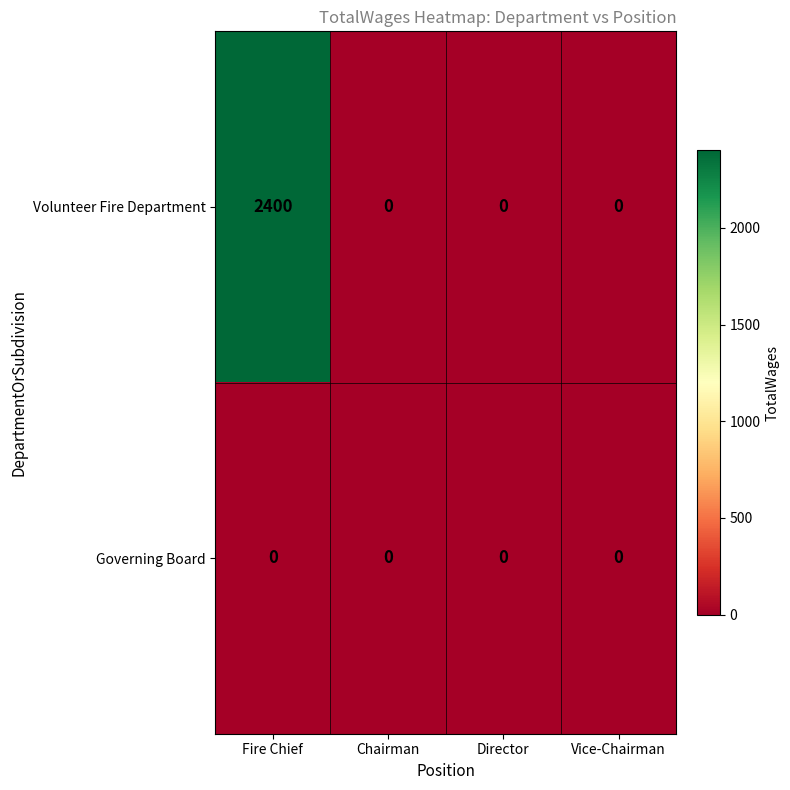

How many data points does each series have?

4